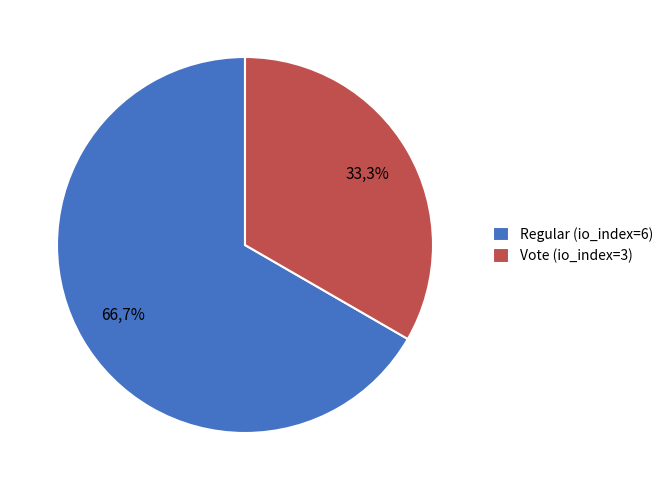

To the nearest percent, what is the difference between the Regular (io_index=6) and Vote (io_index=3) slice percentages?

33%